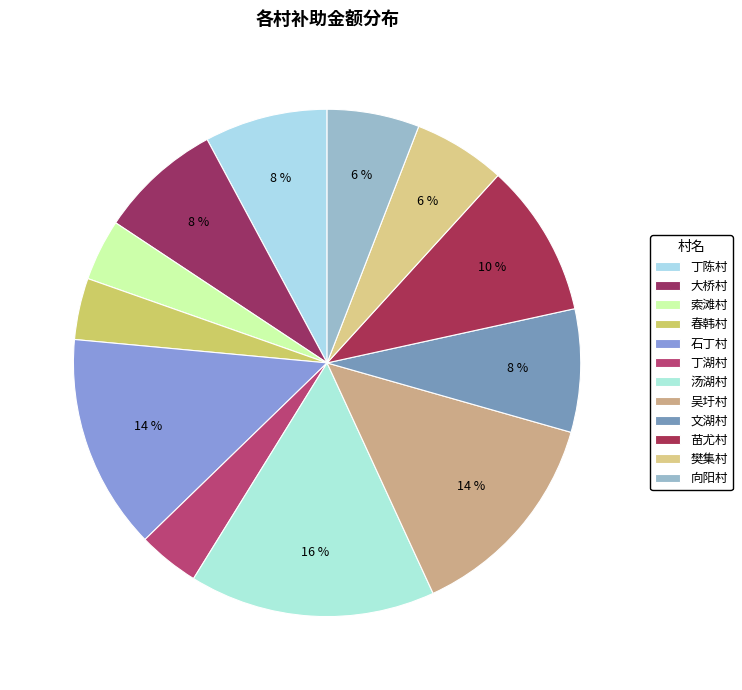

To the nearest percent, what is the combined percentage of 樊集村 and 大桥村?

14%